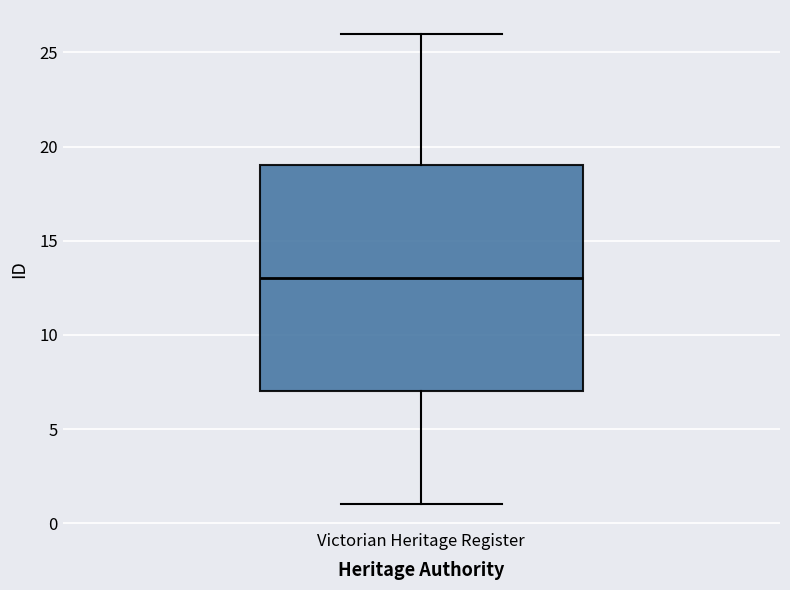

Where is the lower edge of the box for Victorian Heritage Register on the y-axis? The values are not printed on the chart, so give them approximately, as read against the axis.

7